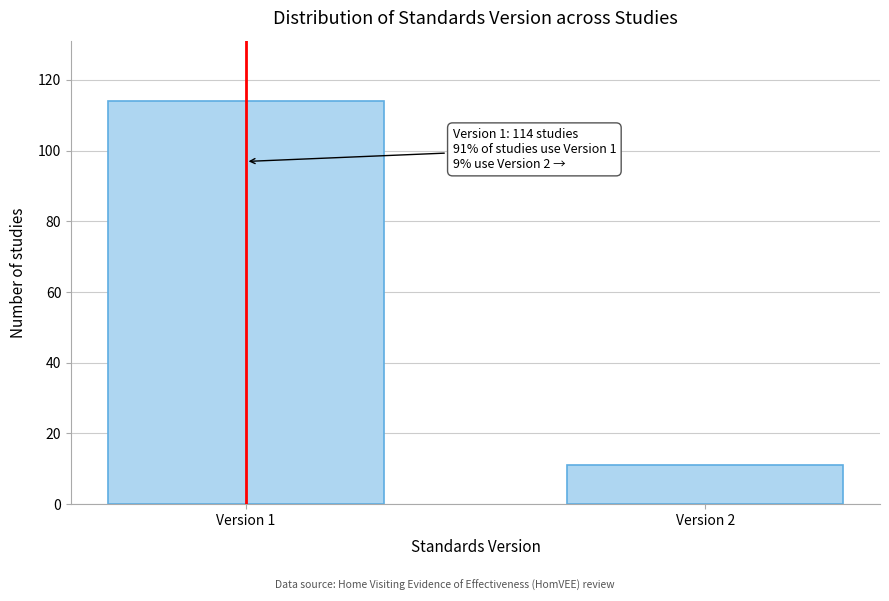

Reading right to left, what are all the values shown in this chart?

11	114